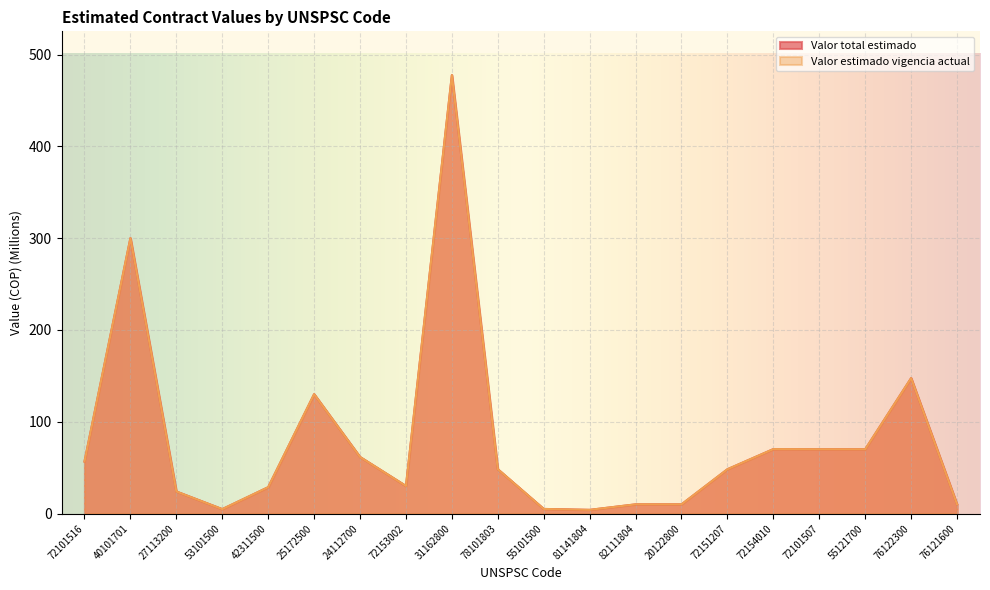

Where does the Valor total estimado series first go above 48?

72101516